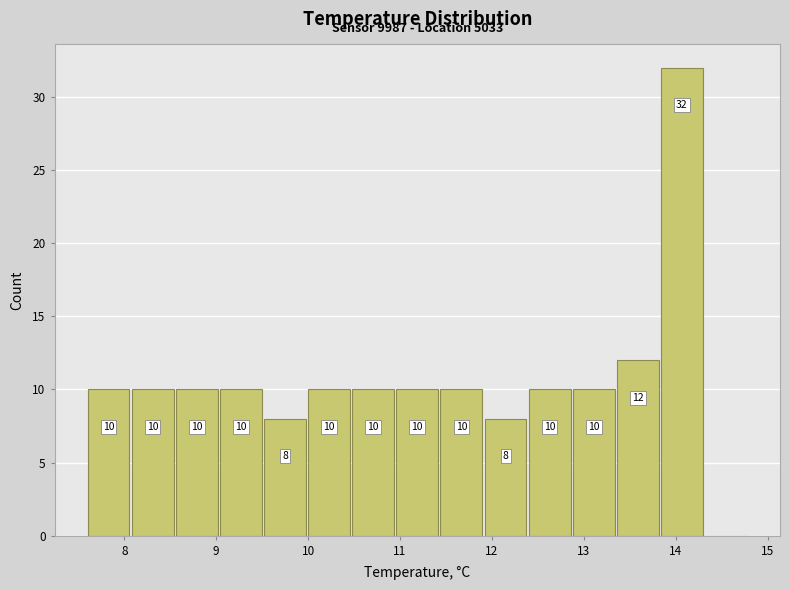

Over which range of the x-axis is the bar tallest?

13.84 to 14.32